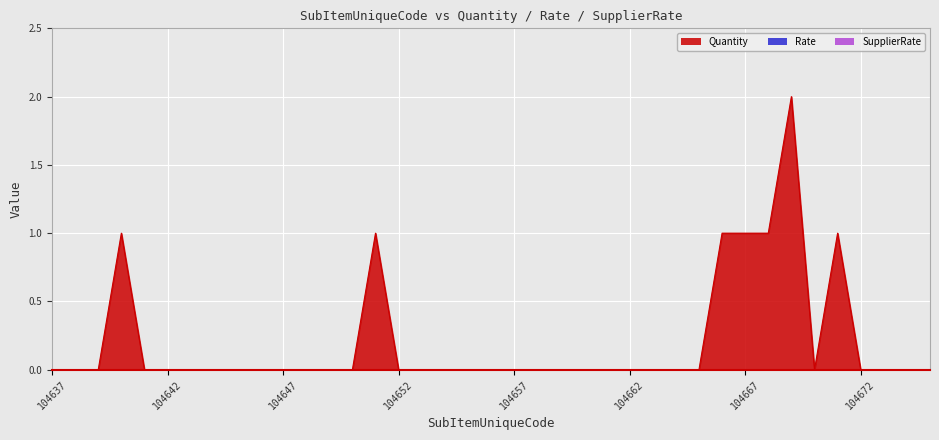

True or false: SupplierRate and Quantity cross at least once.

False